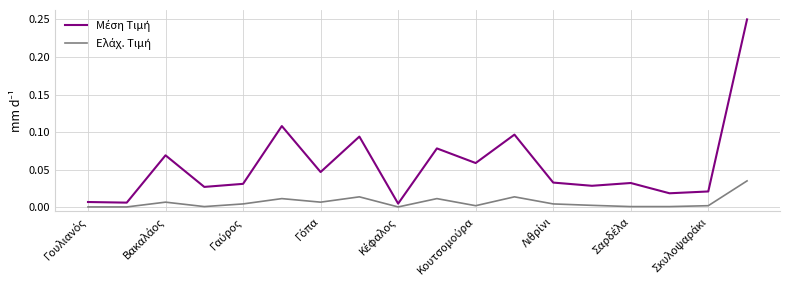

True or false: Ελάχ. Τιμή and Μέση Τιμή intersect in this chart.

False